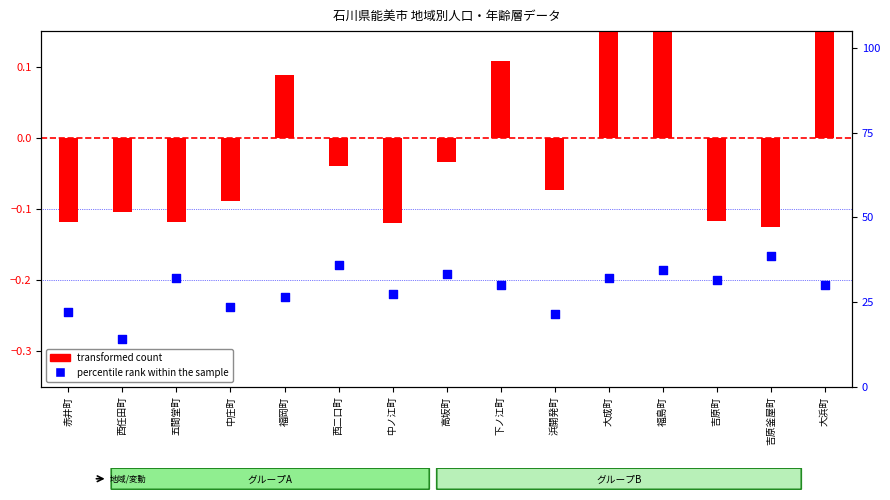

What is the total value across all series at 浜開発町?

21.4